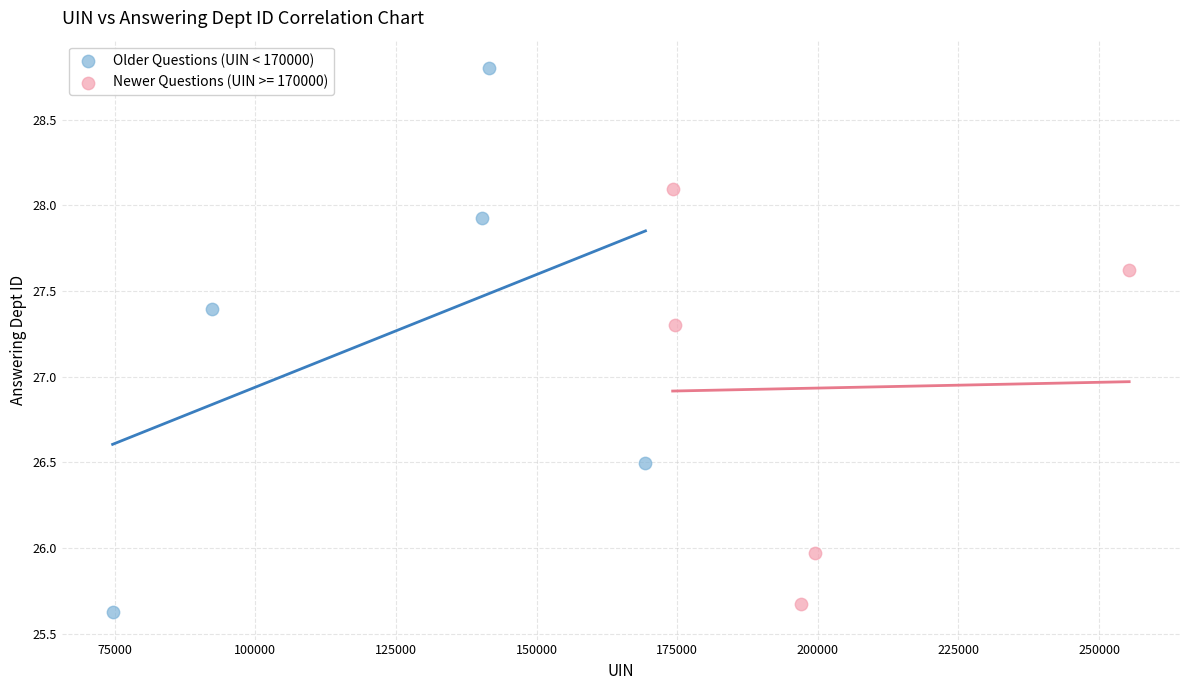

Which series reaches the maximum Y coordinate?

Older Questions (UIN < 170000)